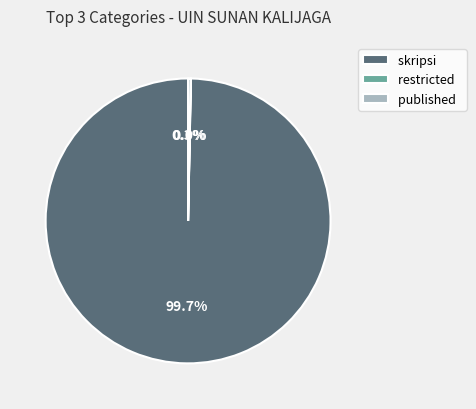

Which has a higher value, skripsi or published?

skripsi